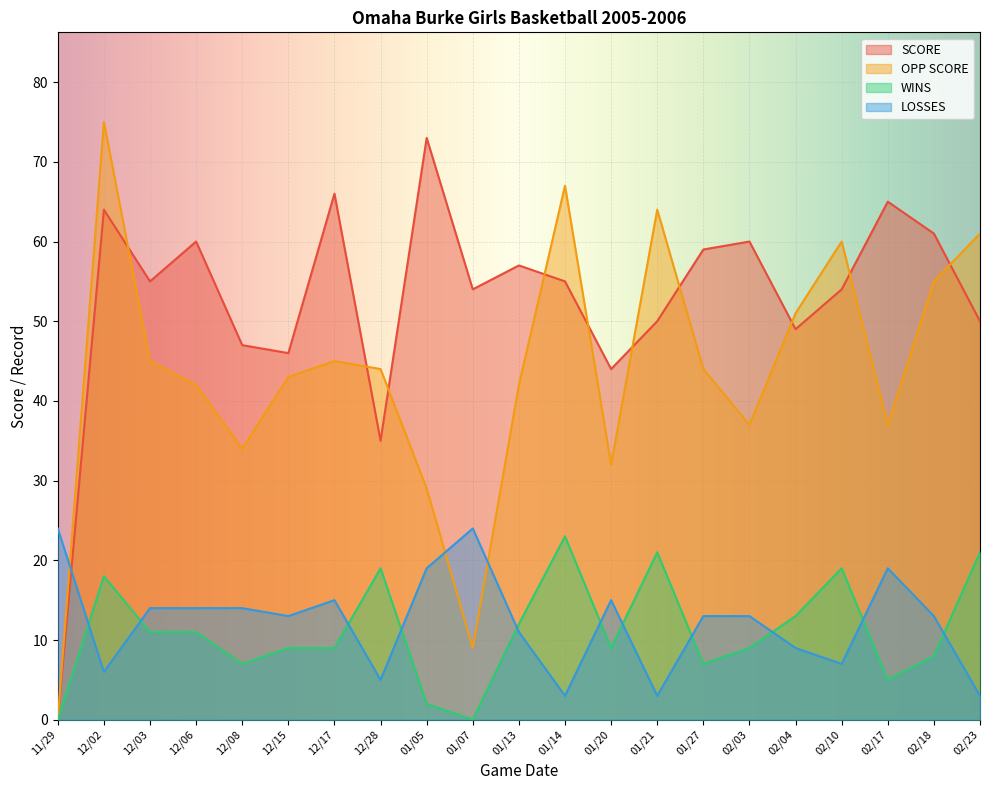

At which category is the sum across all series the highest?

12/02